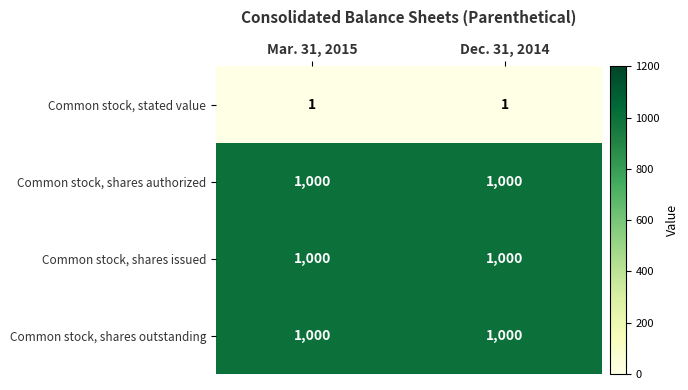

What is the difference between the highest and lowest values at Mar. 31, 2015?

999